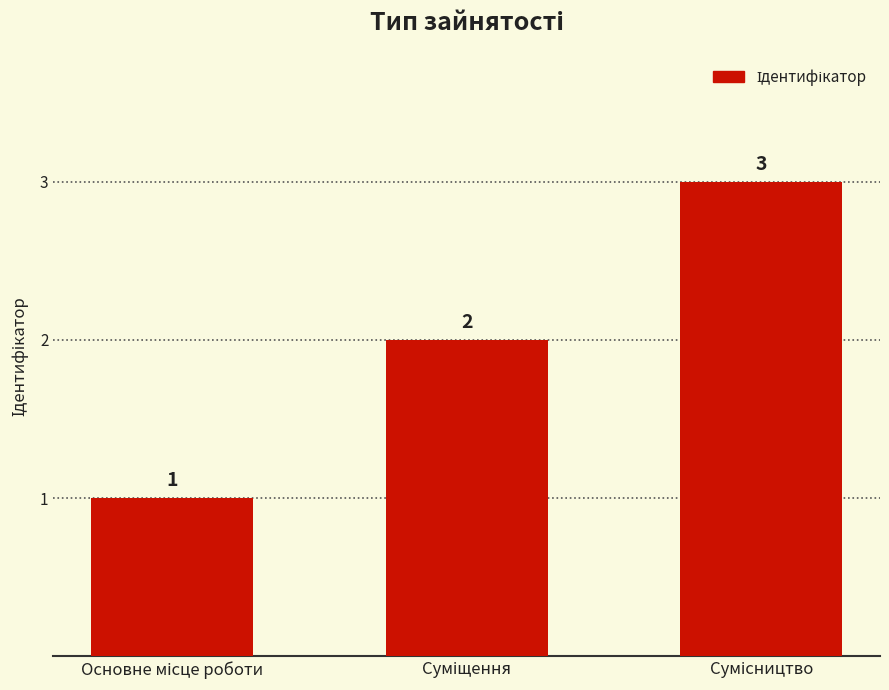

How many distinct data groups are displayed?

1